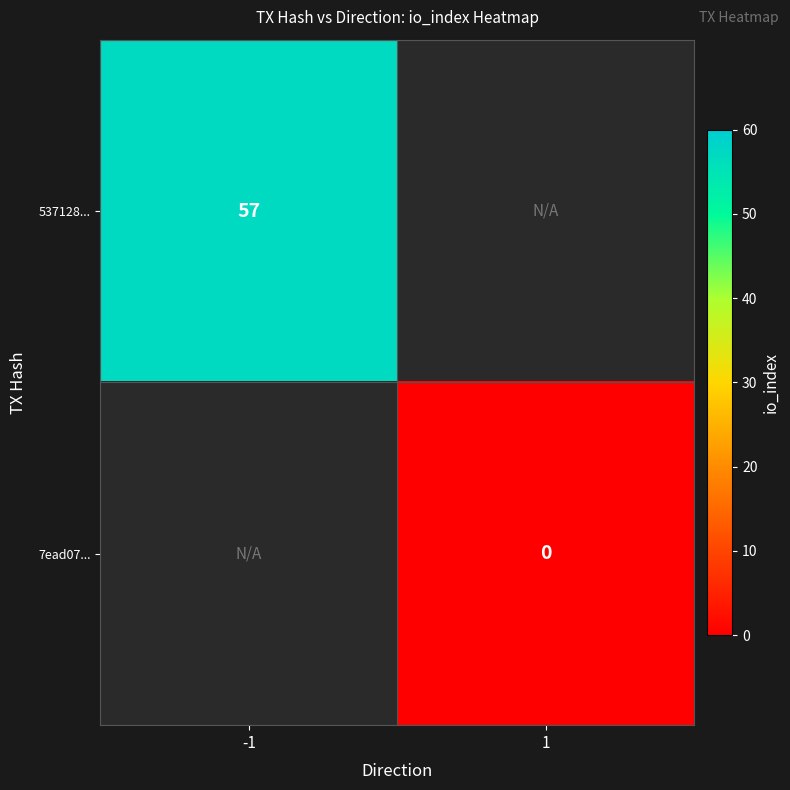

The 537128... series shows 99 at -1. True or false?

False